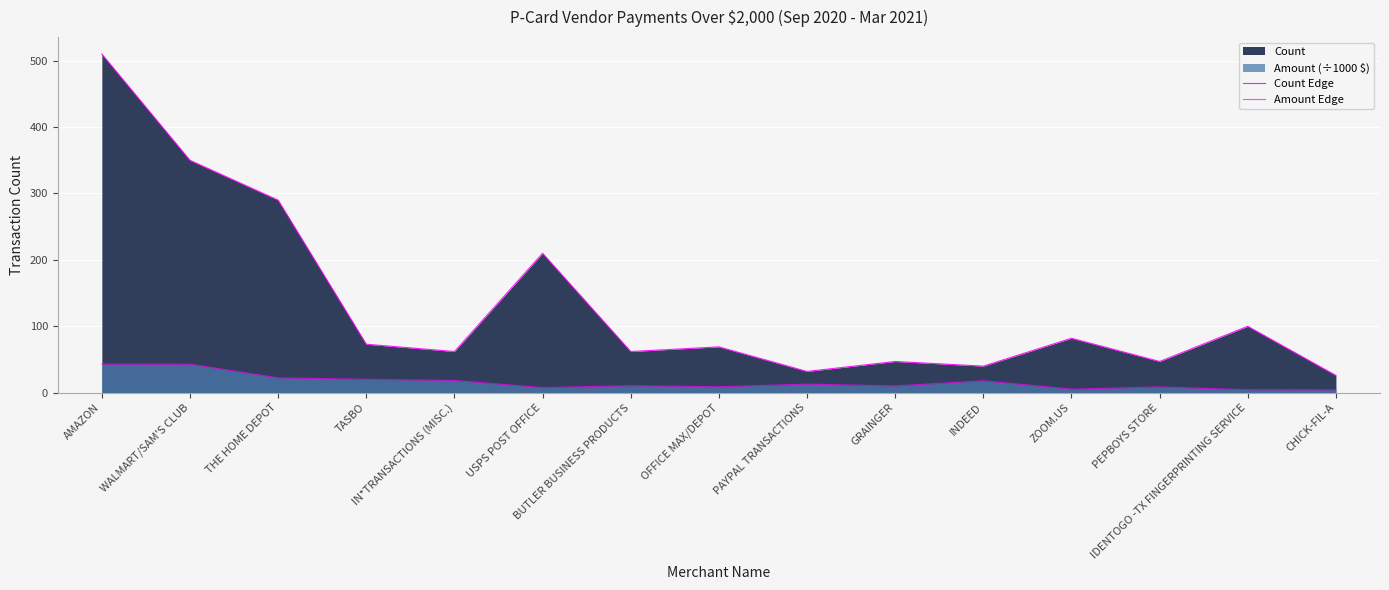

How many values in the Amount Edge series exceed 10?

9